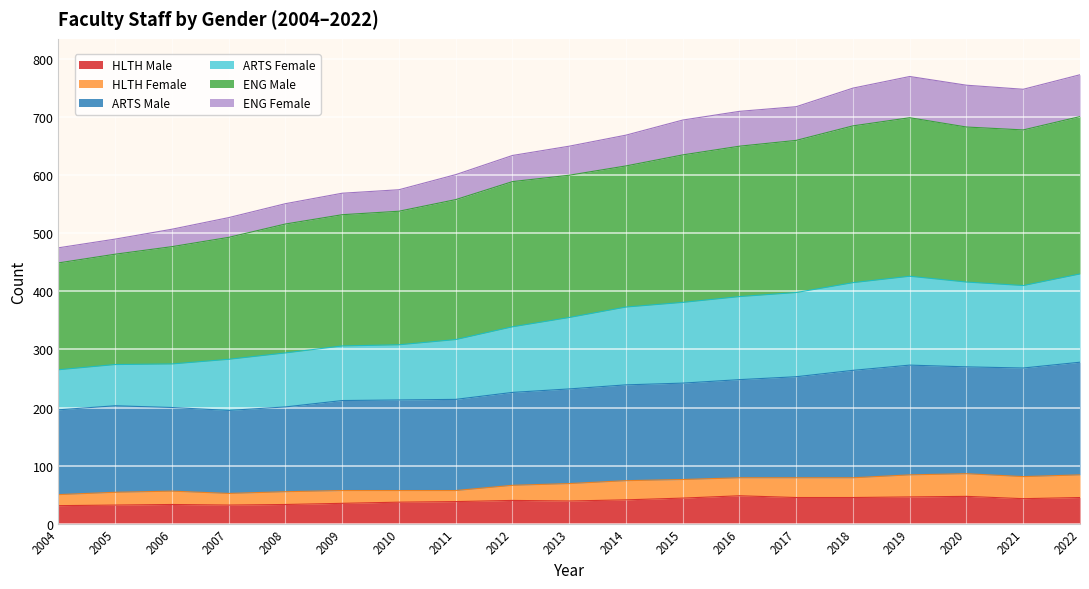

At which category does HLTH Male reach its first local valley?

2007